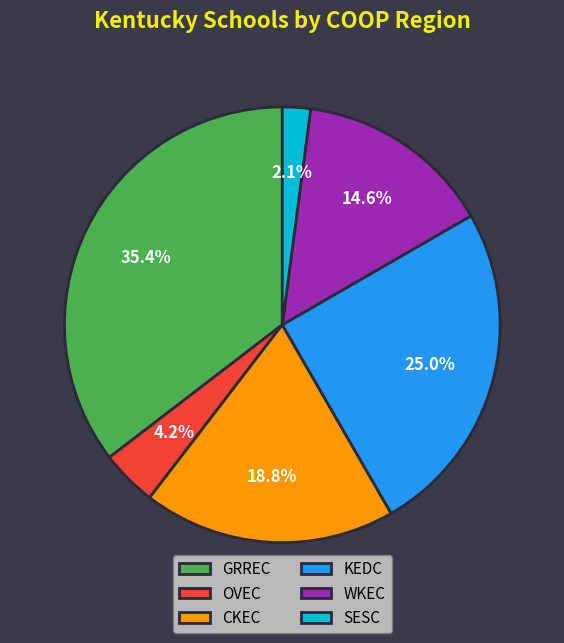

What percentage is NOT represented by SESC?

97.9%